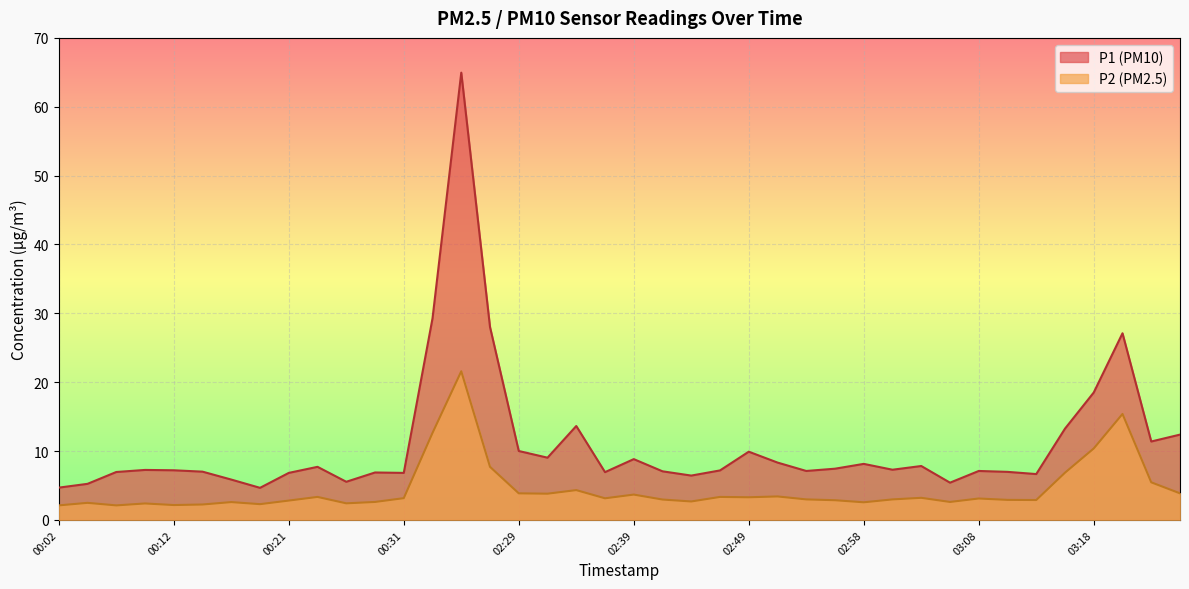

How many lines are shown in the chart?

2